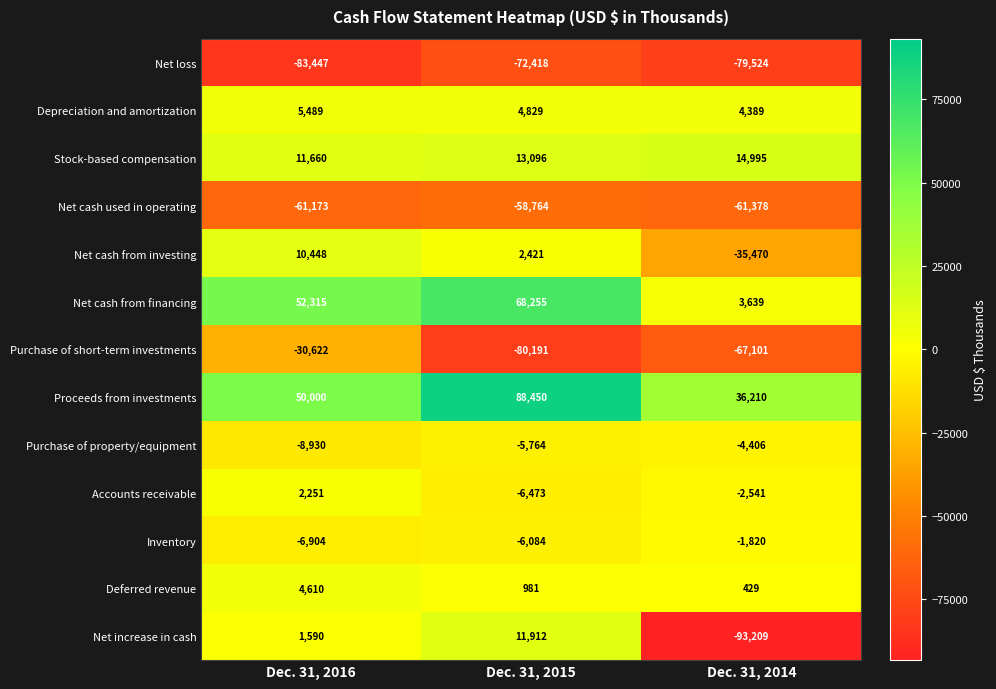

Rank the series by their maximum value, from lowest to highest.

Net loss, Net cash used in operating, Purchase of short-term investments, Purchase of property/equipment, Inventory, Accounts receivable, Deferred revenue, Depreciation and amortization, Net cash from investing, Net increase in cash, Stock-based compensation, Net cash from financing, Proceeds from investments